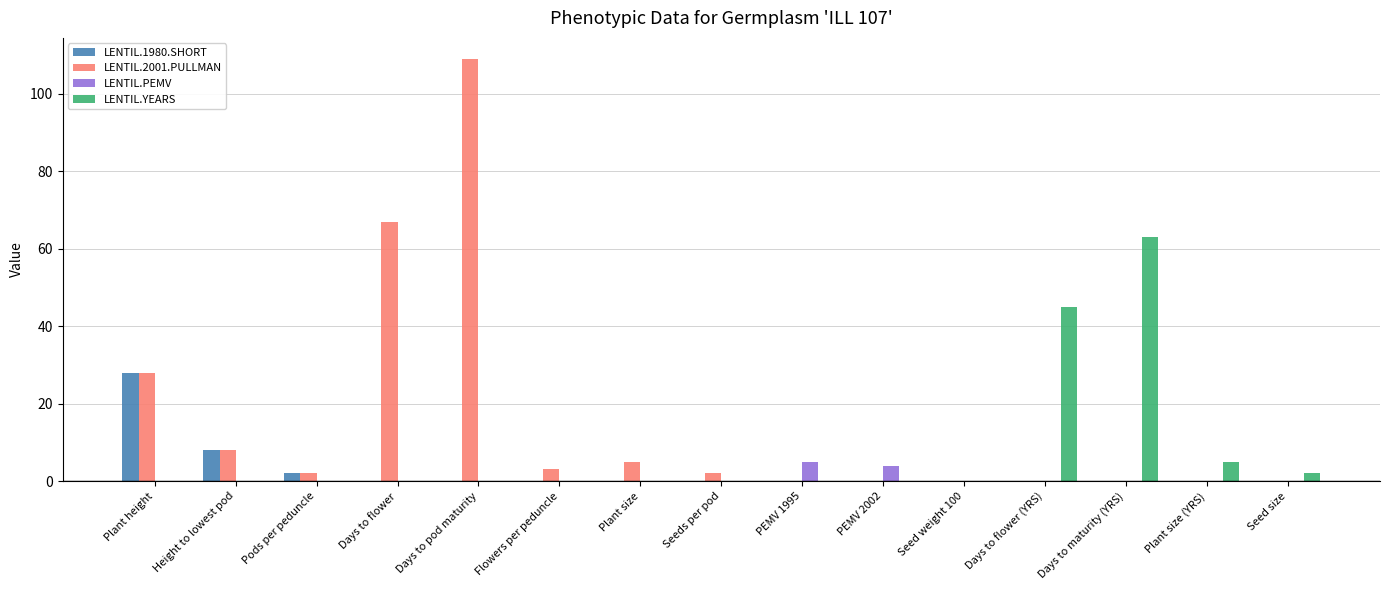

Is it true that LENTIL.1980.SHORT equals nan at Days to maturity (YRS)?

False